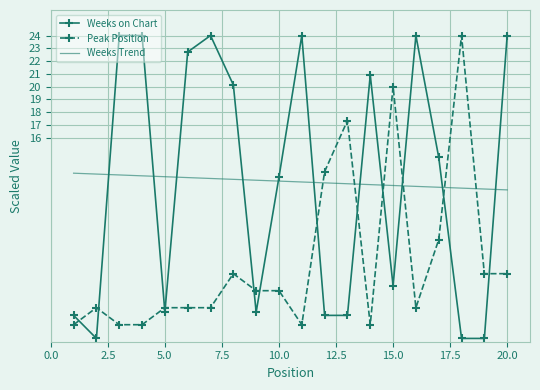

After their last crossing, which series has the higher values: Weeks on Chart or Peak Position?

Weeks on Chart